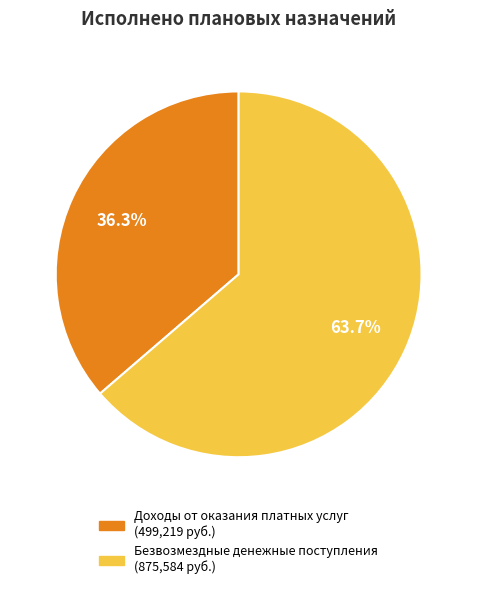

To the nearest percent, what is the difference between the largest and smallest slice percentages?

27%